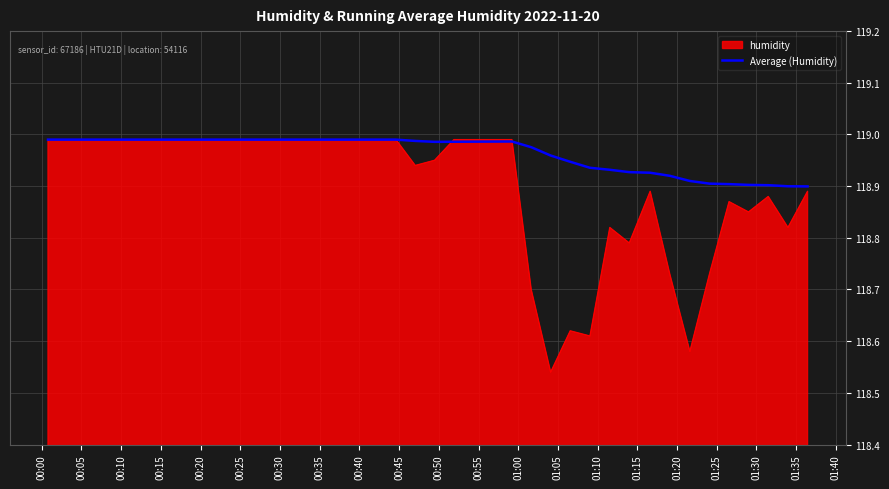

How many categories are shown in the chart?

40